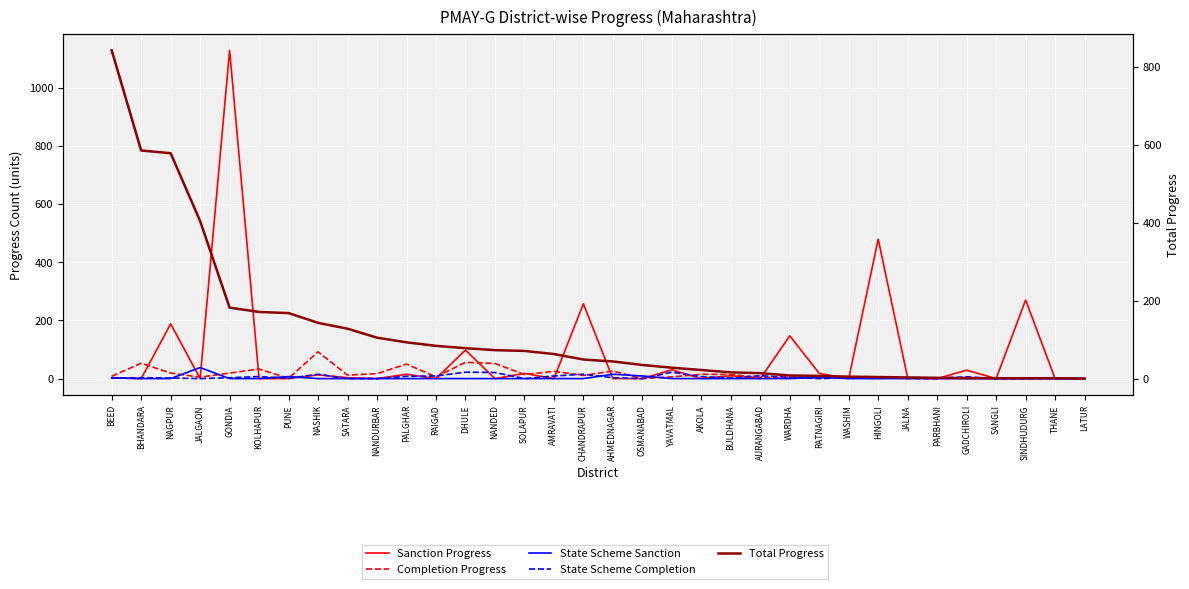

What is the total value across all series at JALGAON?

447